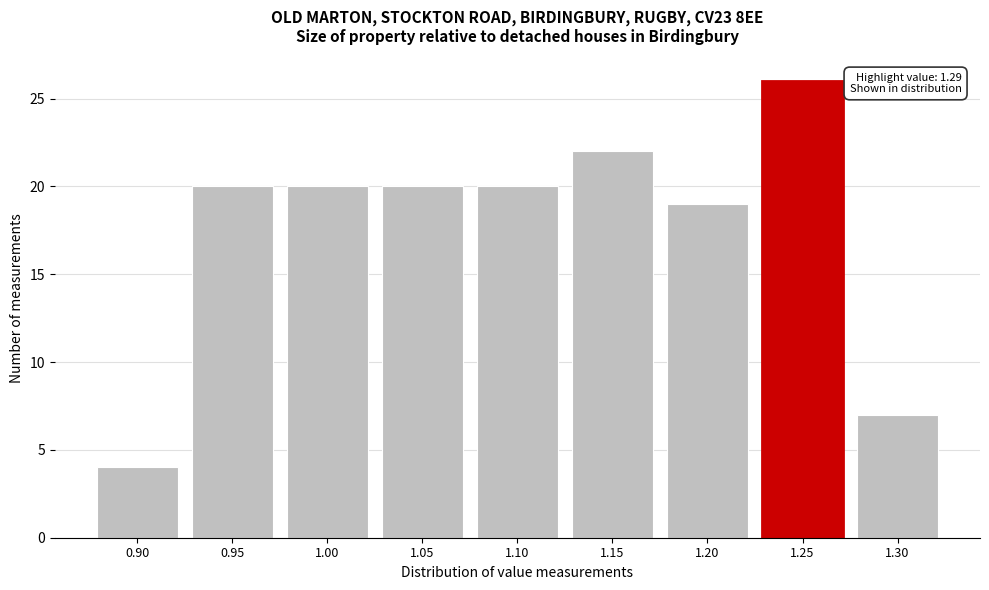

Reading left to right, list all the values displayed in this chart.

0.90=4	0.95=20	1.00=20	1.05=20	1.10=20	1.15=22	1.20=19	1.25=26	1.30=7